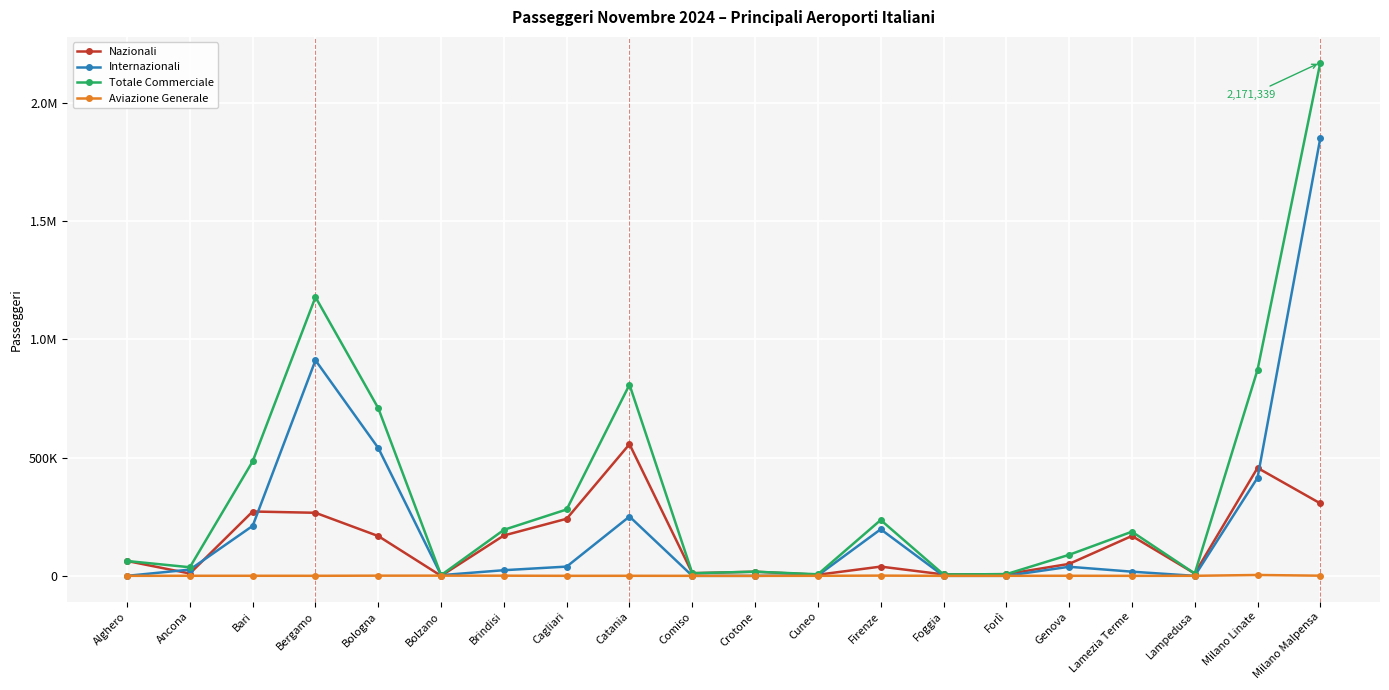

Reading left to right, what are all the values shown in this chart?

Nazionali: 62818	9893	272178	266770	168252	0	170774	241549	556912	11207	17555	4718	39095	5932	7171	50610	168730	9880	456691	306448
Internazionali: 0	26449	211380	911961	540717	2952	23870	39129	250948	0	0	1923	197094	0	0	38405	17662	0	414778	1852273
Totale Commerciale: 62818	36342	484462	1179111	709095	2952	194644	280877	808733	11207	17555	6641	236201	5932	7171	89015	186786	9880	871469	2171339
Aviazione Generale: 45	312	287	206	791	827	682	93	191	30	4	140	967	9	111	321	35	184	3668	672